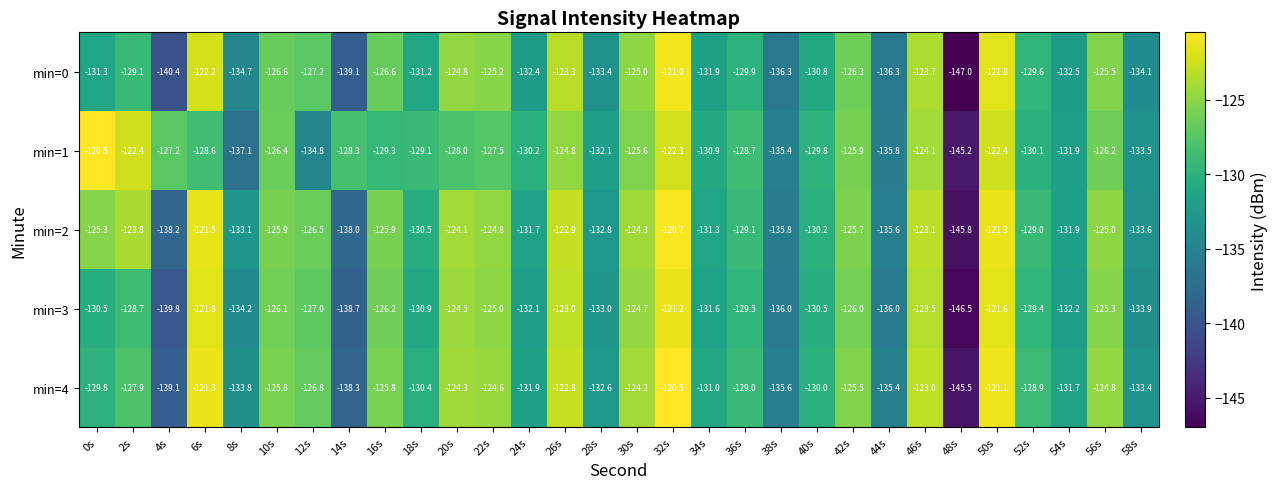

At 48s, list the series in order from largest to smallest.

min=1, min=4, min=2, min=3, min=0